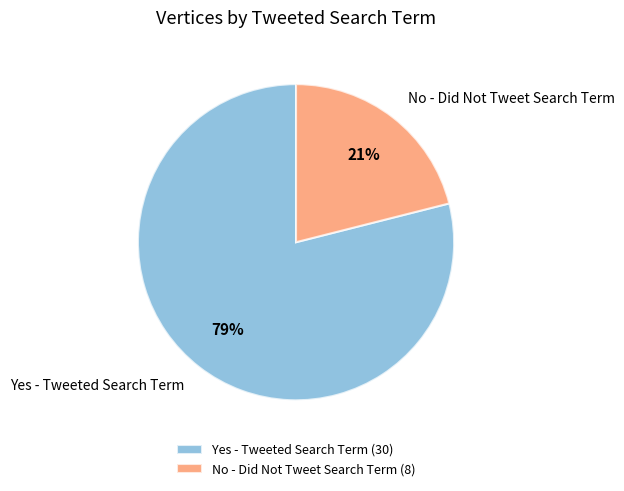

Which has a higher value, Yes - Tweeted Search Term or No - Did Not Tweet Search Term?

Yes - Tweeted Search Term